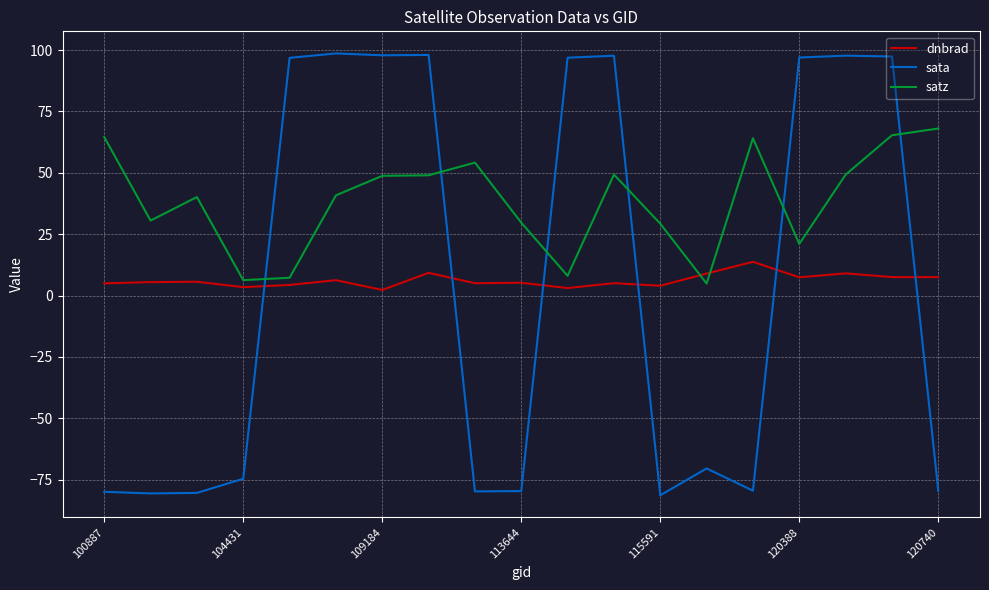

What is the sum of all sata values?

92.3